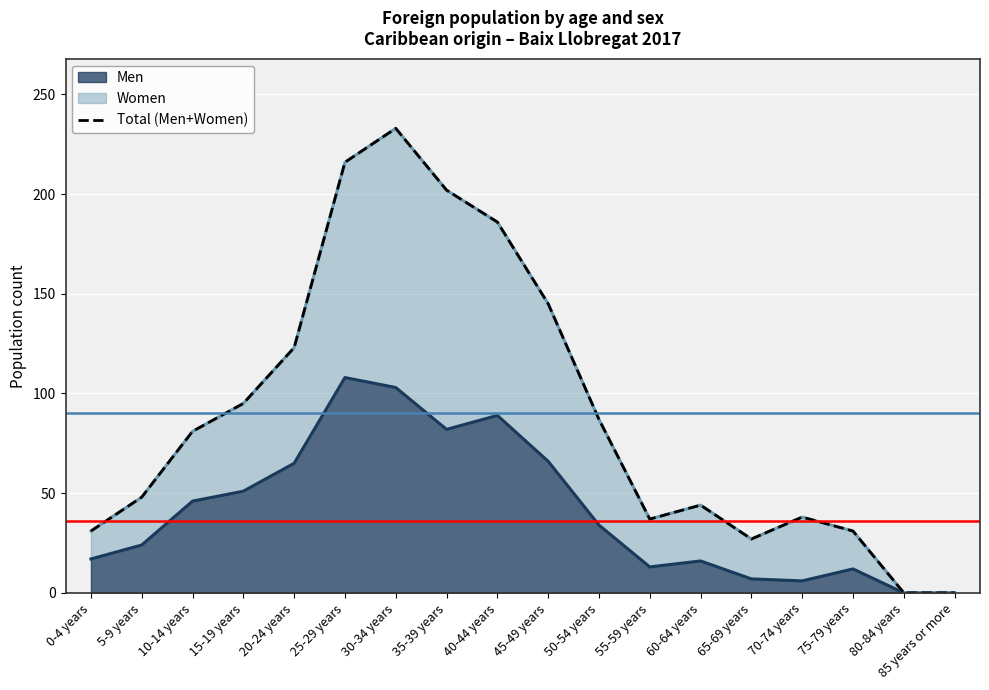

Reading left to right, extract all data points from this chart.

31	48	81	95	123	216	233	202	186	145	87	37	44	27	38	31	0	0